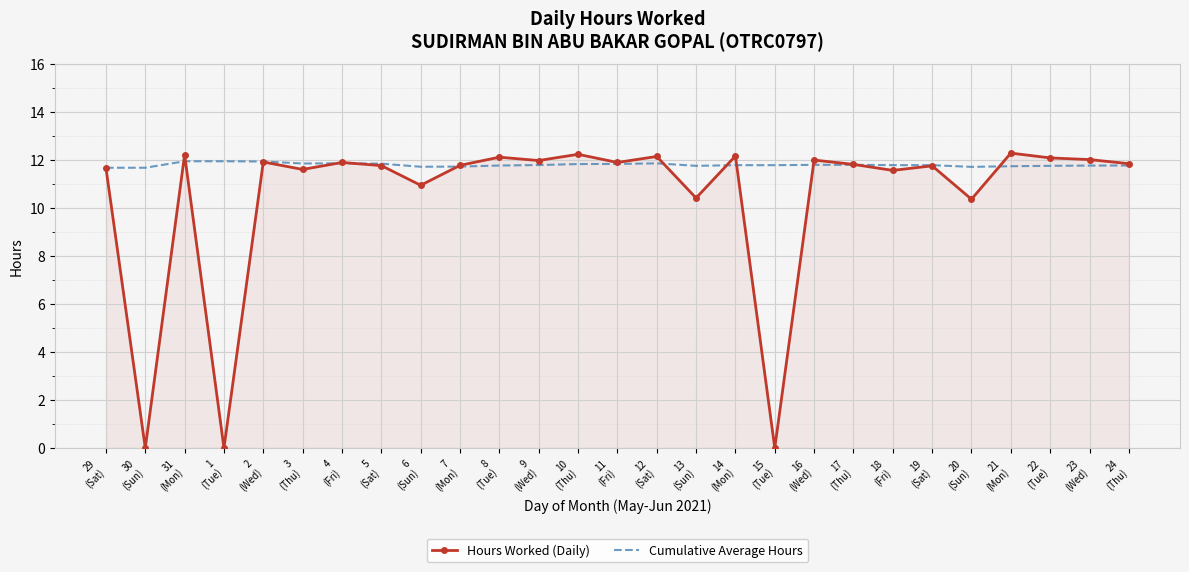

What is the lowest value of the Cumulative Average Hours series?

11.7